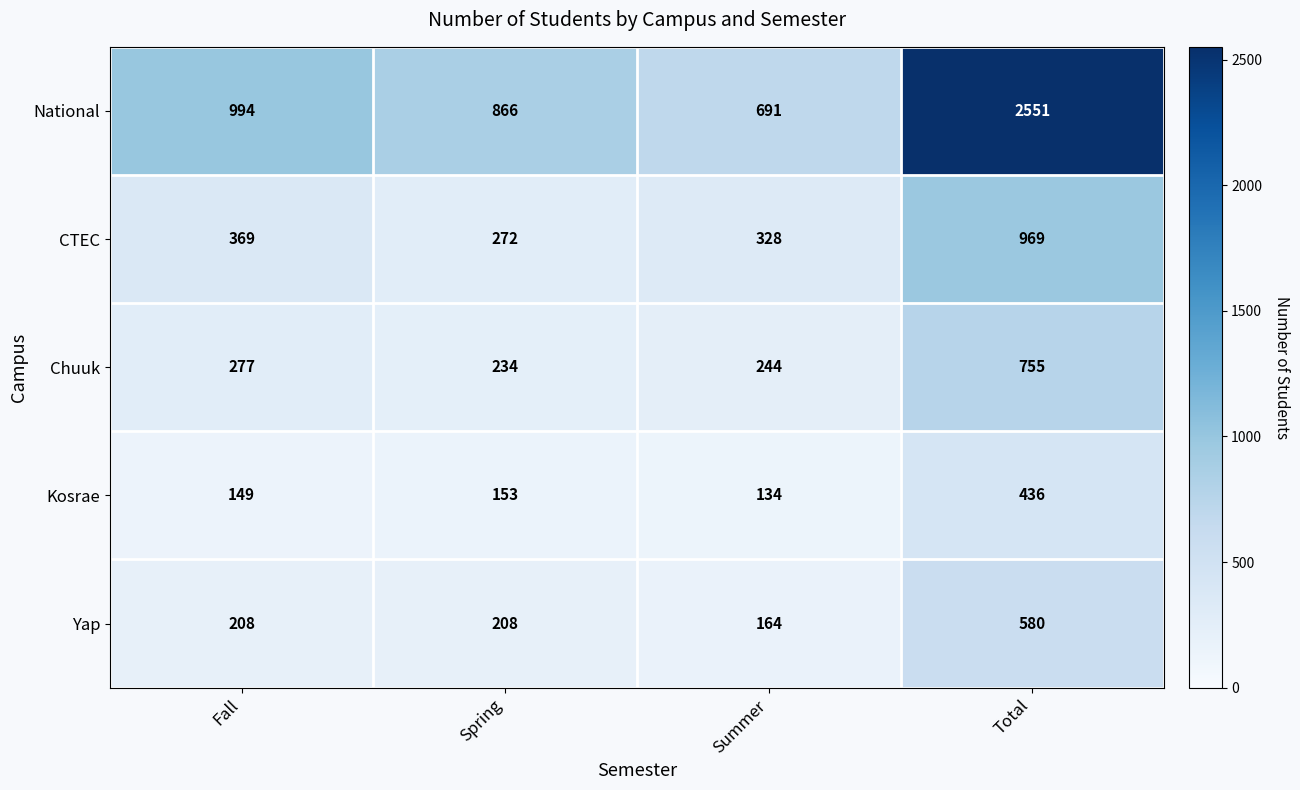

Rank the categories by CTEC value from highest to lowest.

Total, Fall, Summer, Spring